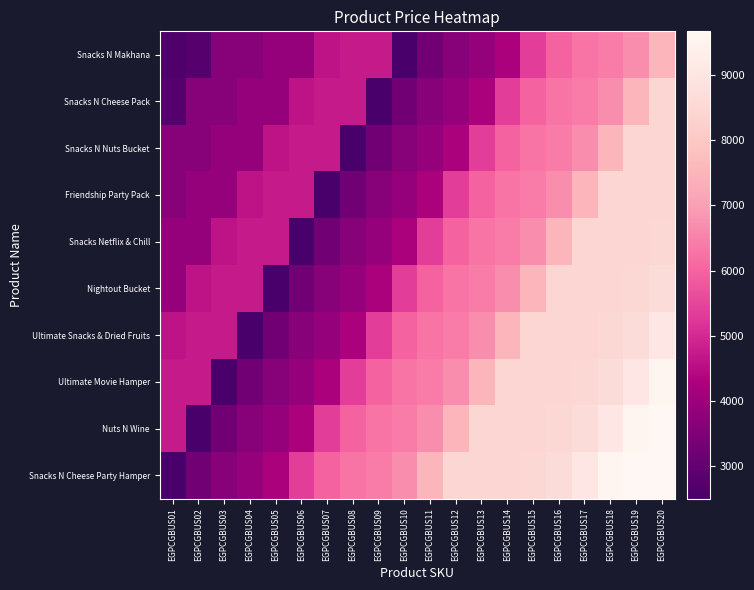

At which category is the sum across all series the highest?

EGPCGBUS20